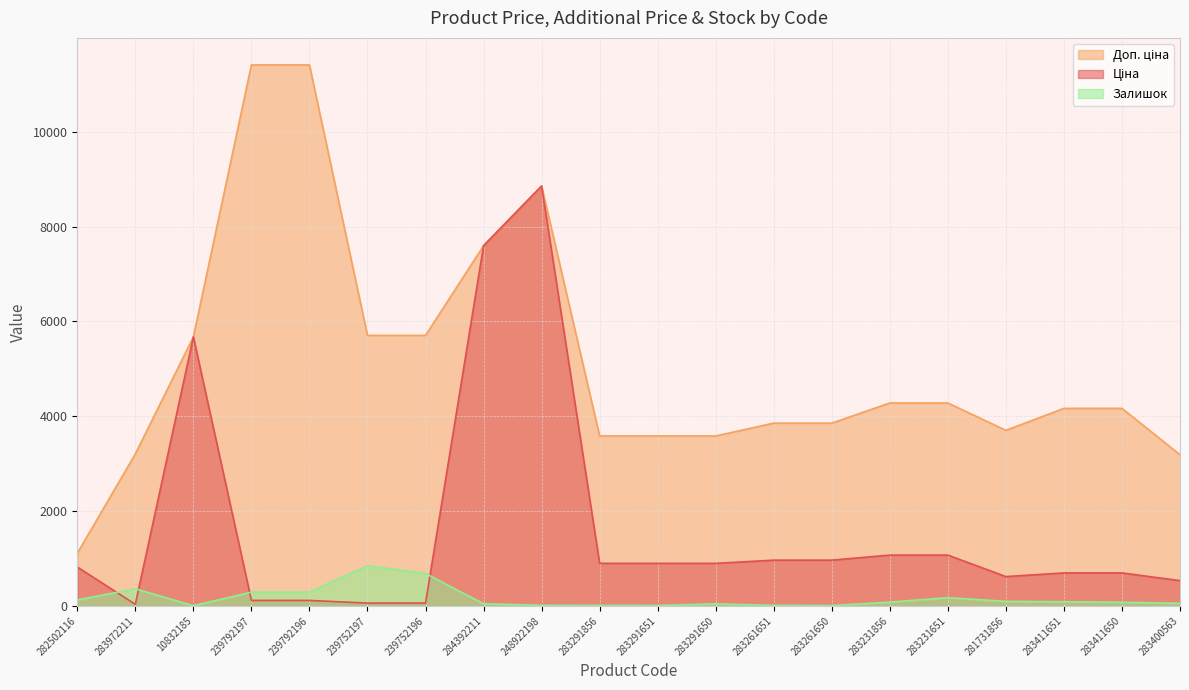

True or false: Ціна has a value of 114.1 at 239792197.

True